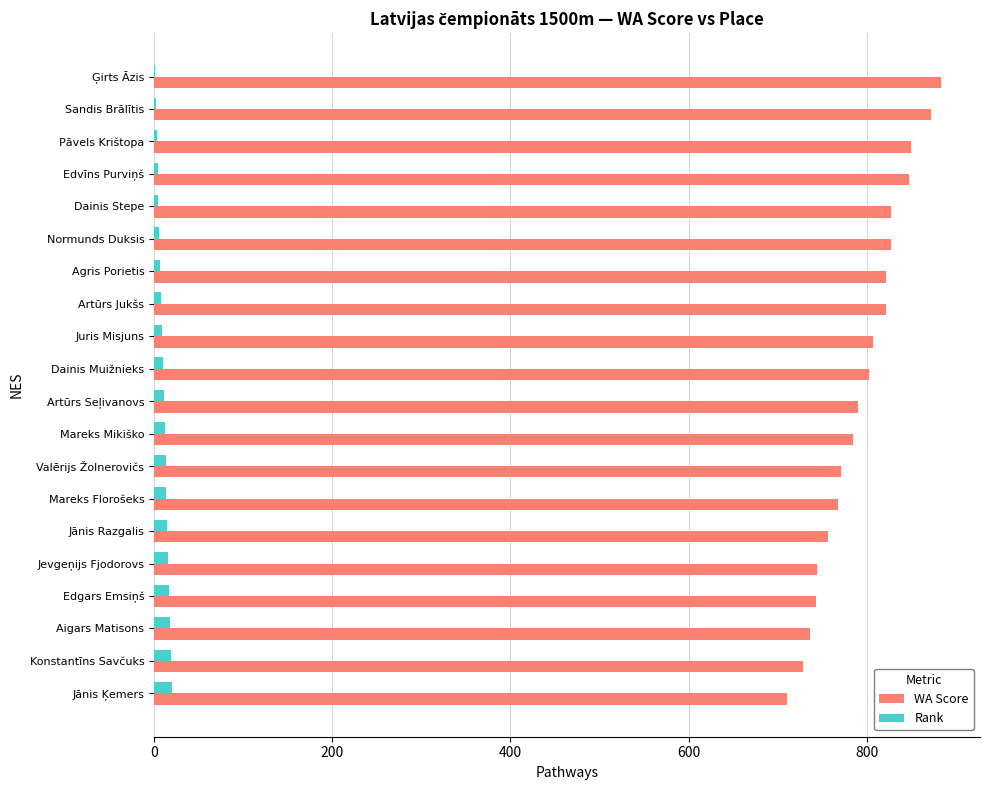

What is the maximum value shown in the chart?

883